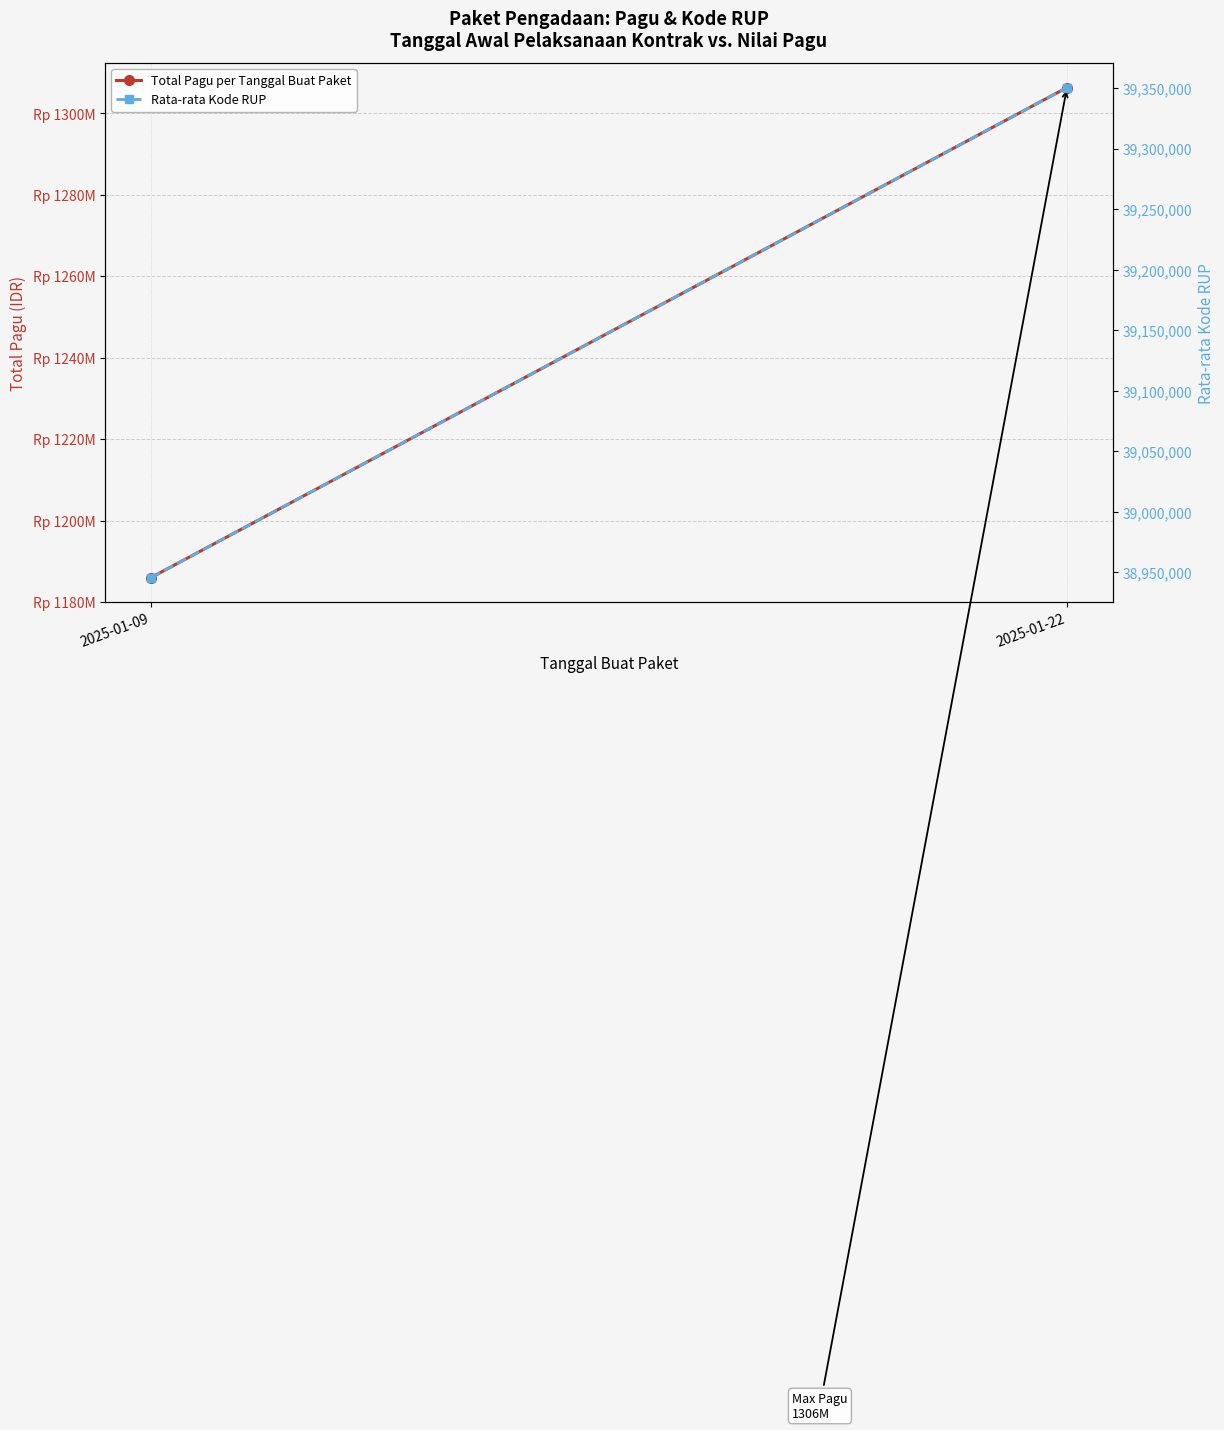

At which category does the chart reach its peak across all series?

2025-01-22